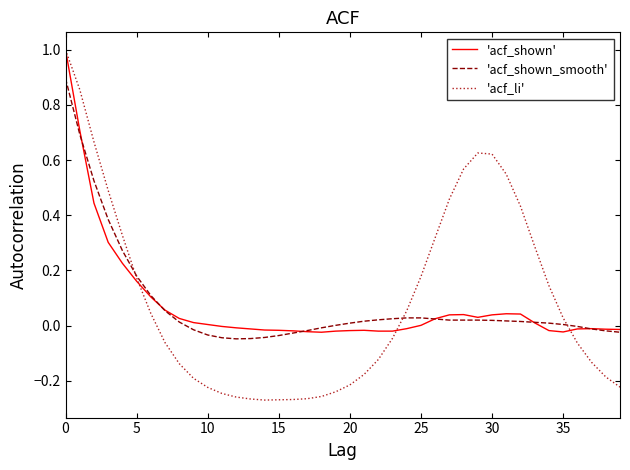

True or false: 'acf_shown_smooth' and 'acf_li' cross at least once.

True